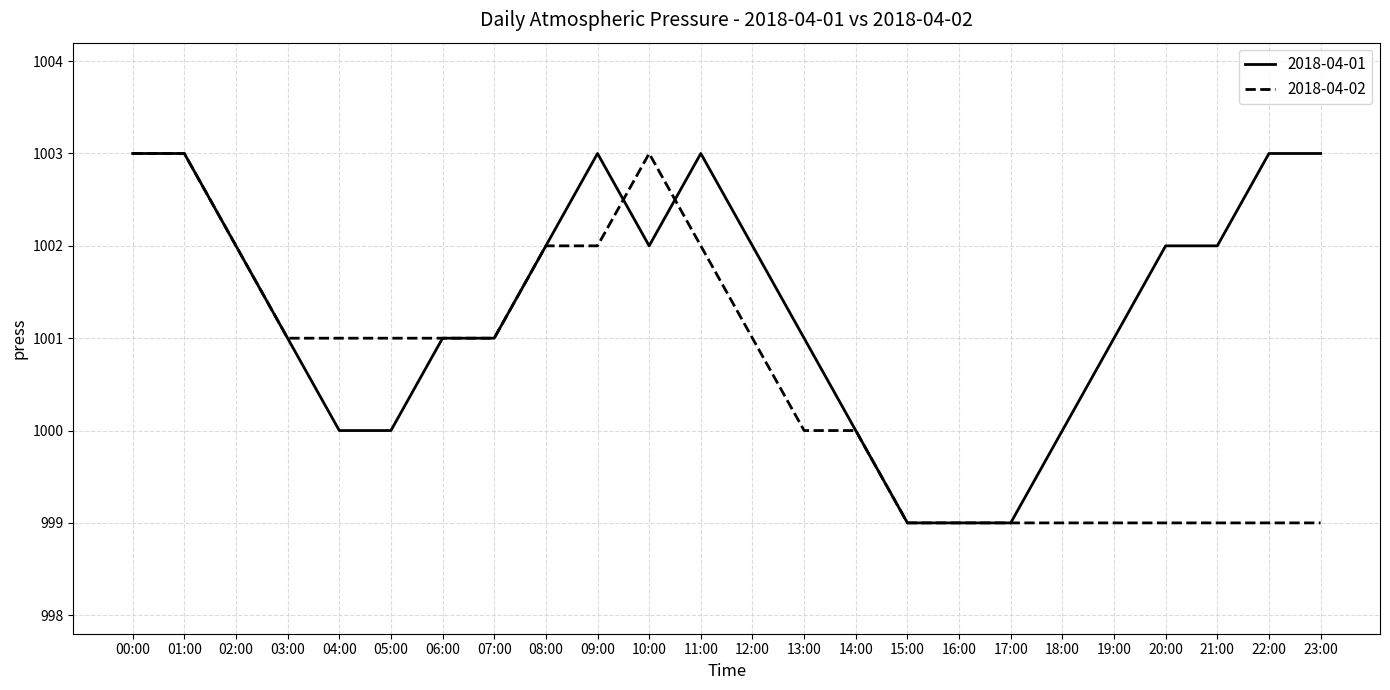

Reading right to left, transcribe all the data shown in this chart.

2018-04-01: 23:00=1003	22:00=1003	21:00=1002	20:00=1002	19:00=1001	18:00=1000	17:00=999	16:00=999	15:00=999	14:00=1000	13:00=1001	12:00=1002	11:00=1003	10:00=1002	09:00=1003	08:00=1002	07:00=1001	06:00=1001	05:00=1000	04:00=1000	03:00=1001	02:00=1002	01:00=1003	00:00=1003
2018-04-02: 23:00=999	22:00=999	21:00=999	20:00=999	19:00=999	18:00=999	17:00=999	16:00=999	15:00=999	14:00=1000	13:00=1000	12:00=1001	11:00=1002	10:00=1003	09:00=1002	08:00=1002	07:00=1001	06:00=1001	05:00=1001	04:00=1001	03:00=1001	02:00=1002	01:00=1003	00:00=1003